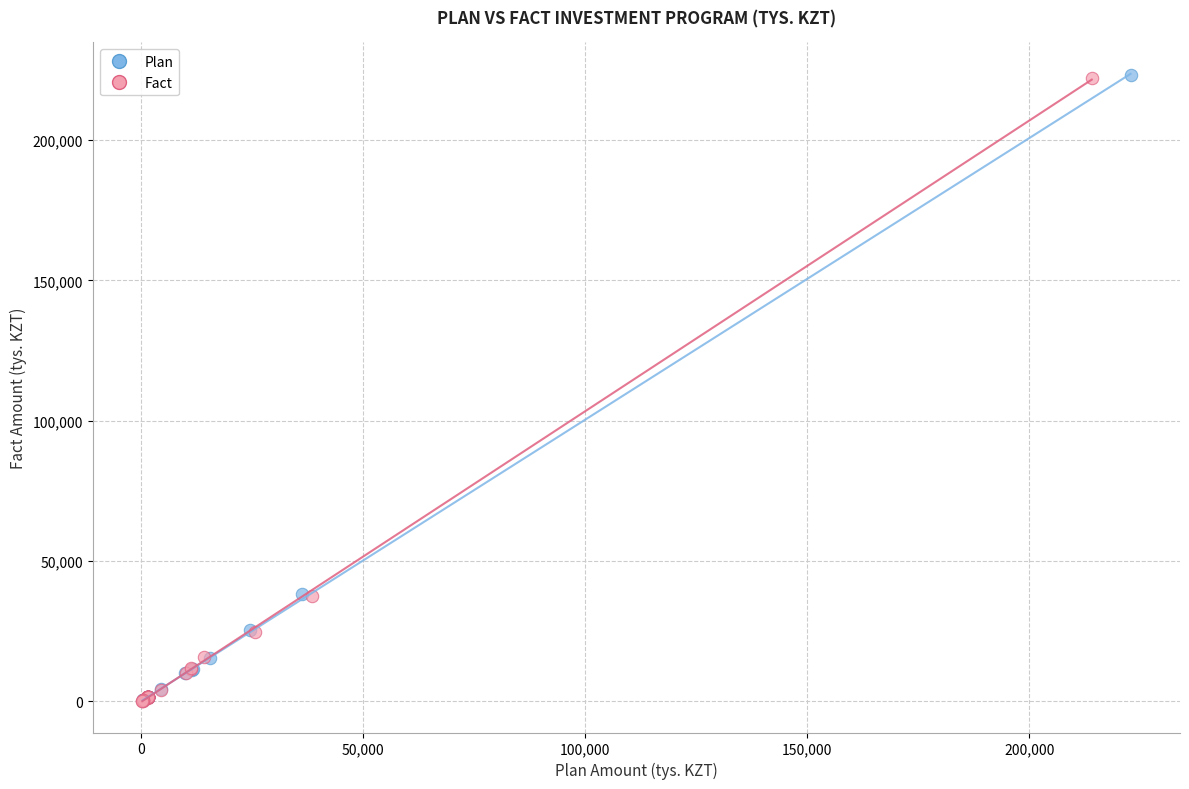

Which series has the widest spread of Y values?

Plan